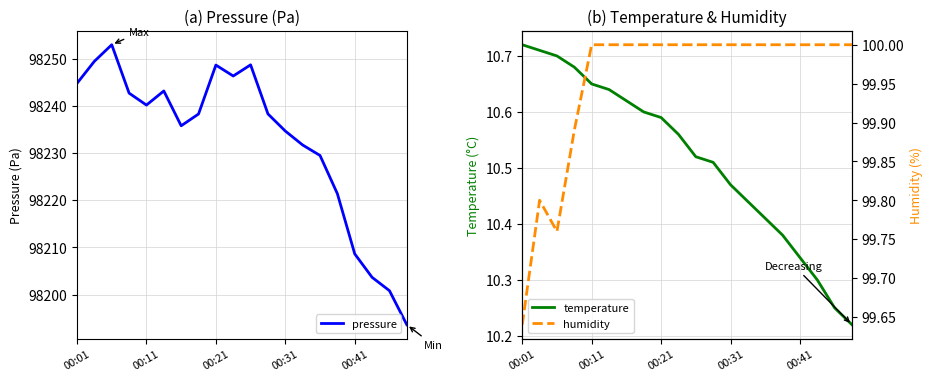

What is the maximum value for temperature?

10.7